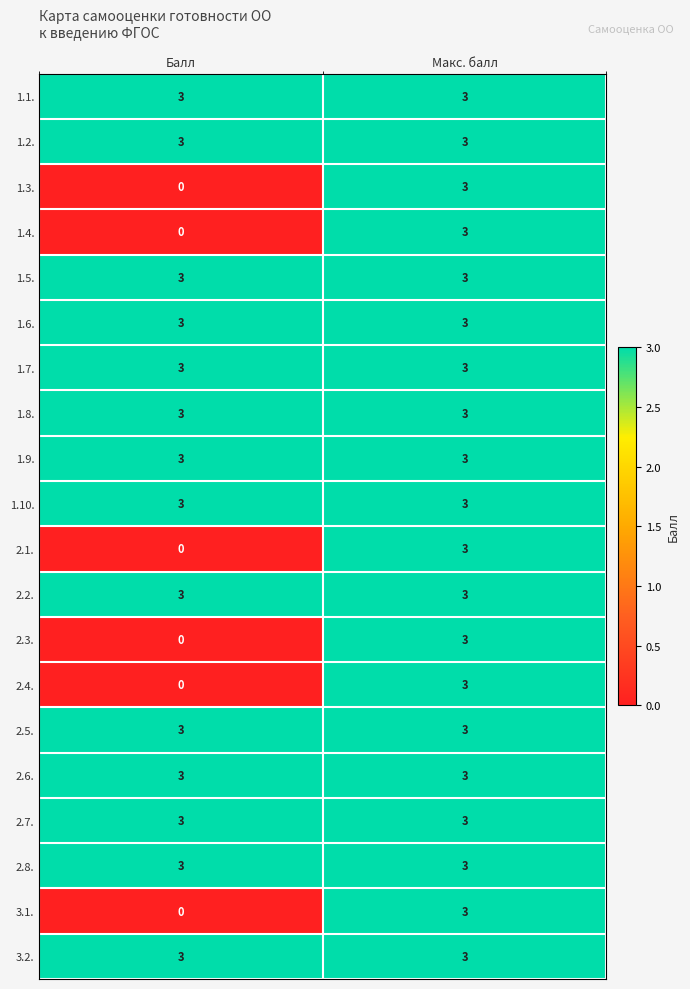

At which label is 2.4. closest to 1?

Балл